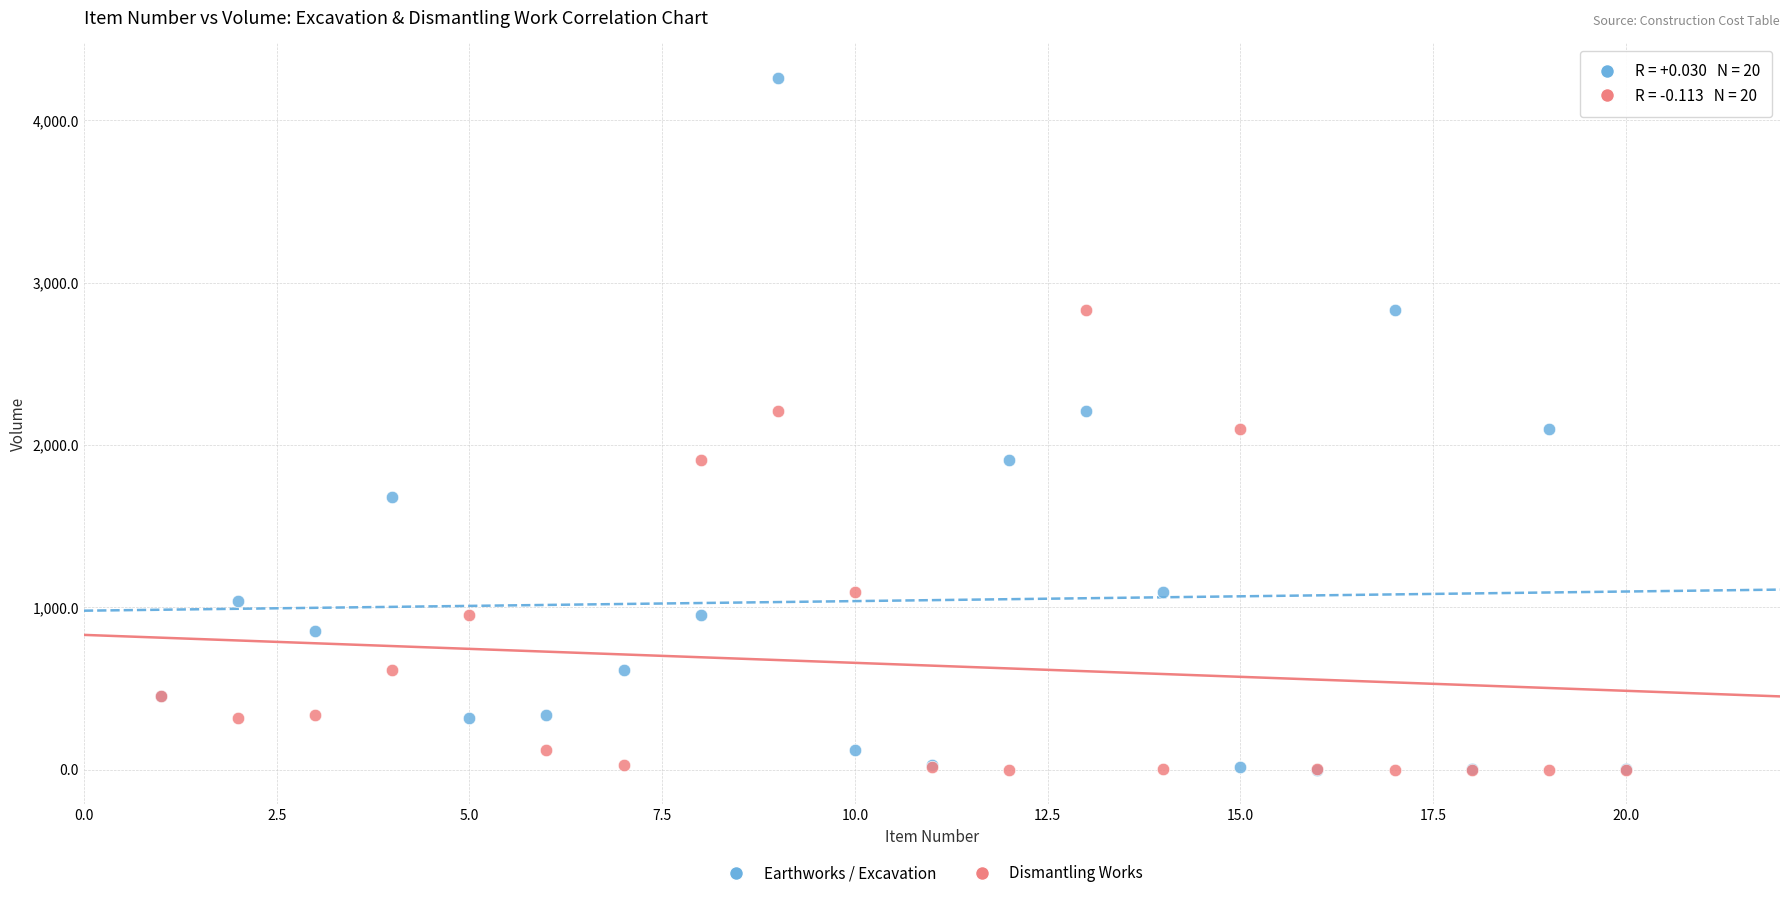

In the Dismantling Works series, what Y value is closest to 1416?

1094.9